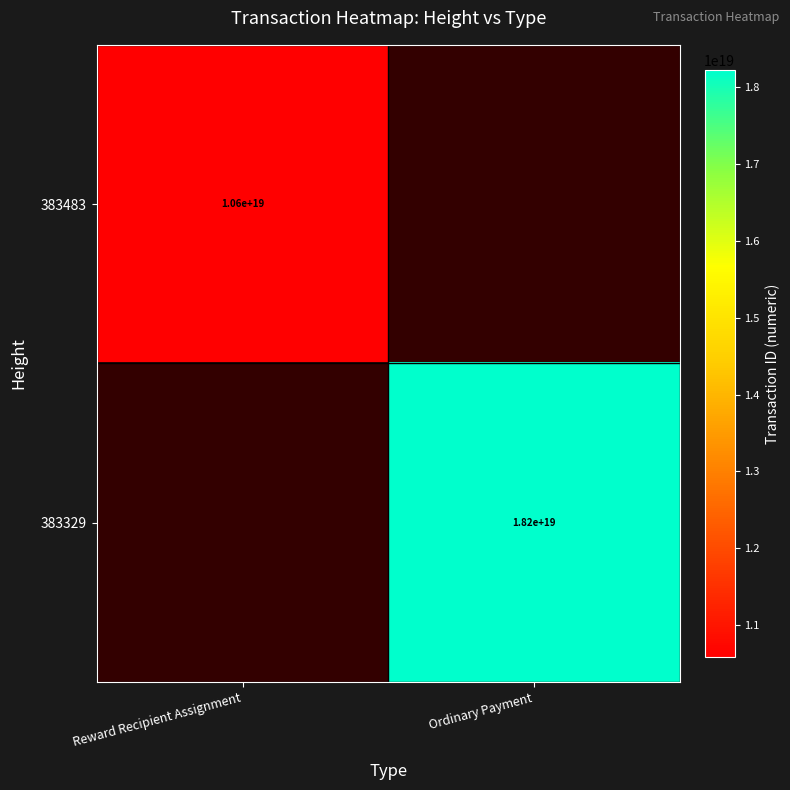

The 383483 series shows 18099975237021382656 at Reward Recipient Assignment. True or false?

False